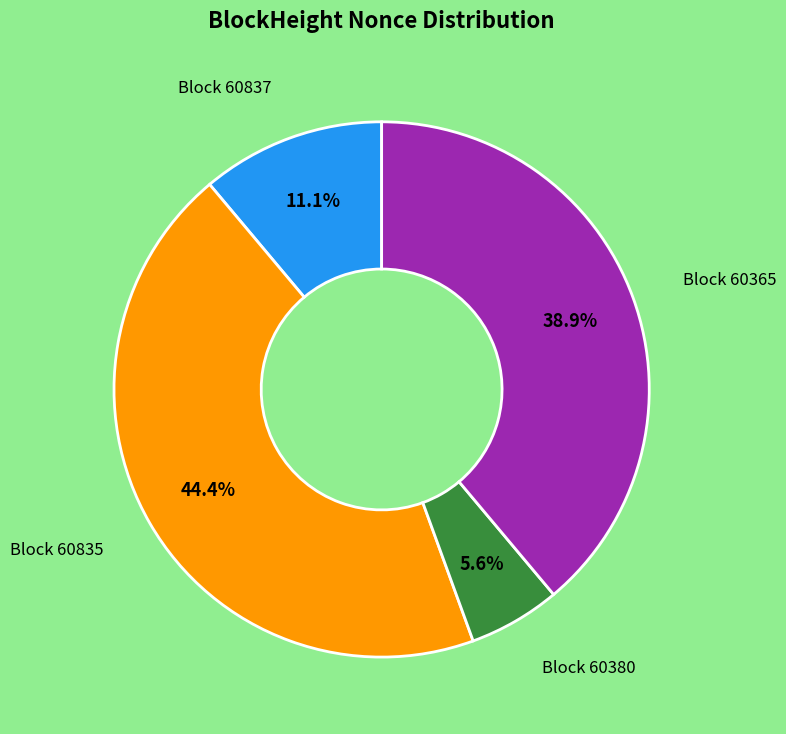

How many segments does this pie chart have?

4